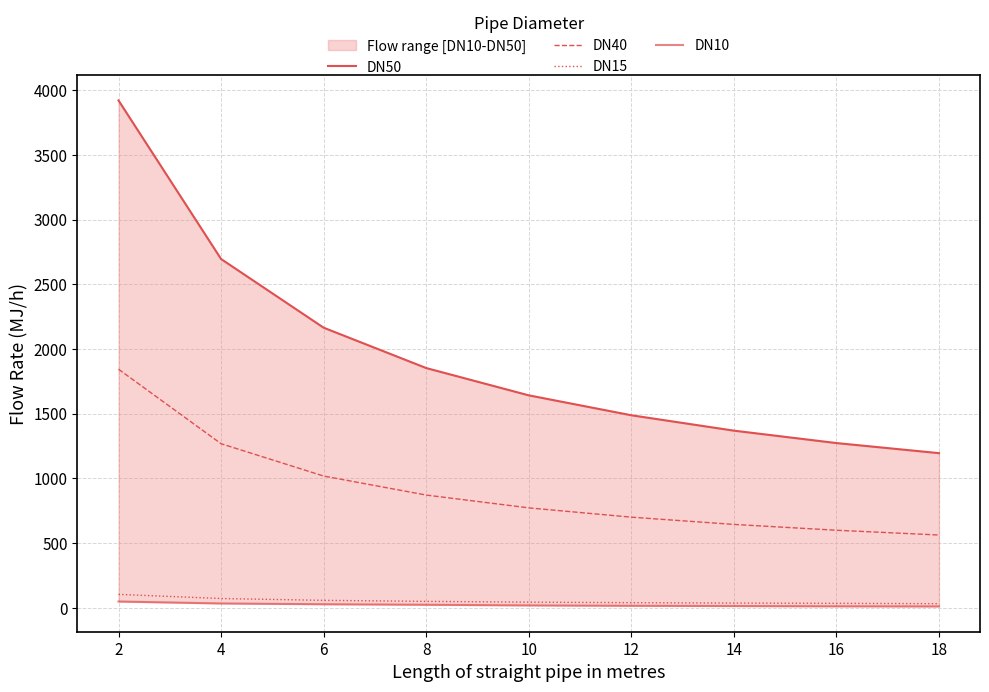

Reading right to left, extract all data points from this chart.

DN50: 1195	1273	1369	1488	1642	1853	2165	2696	3922
DN40: 562	599	644	700	772	871	1018	1268	1844
DN15: 31	34	36	39	43	49	57	71	103
DN10: 10	11	13	15	18	23	27	33	48